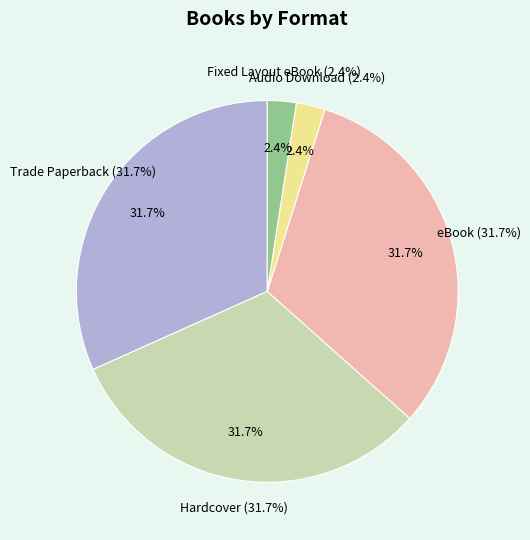

Is it true that Trade Paperback is 32% of the pie?

True